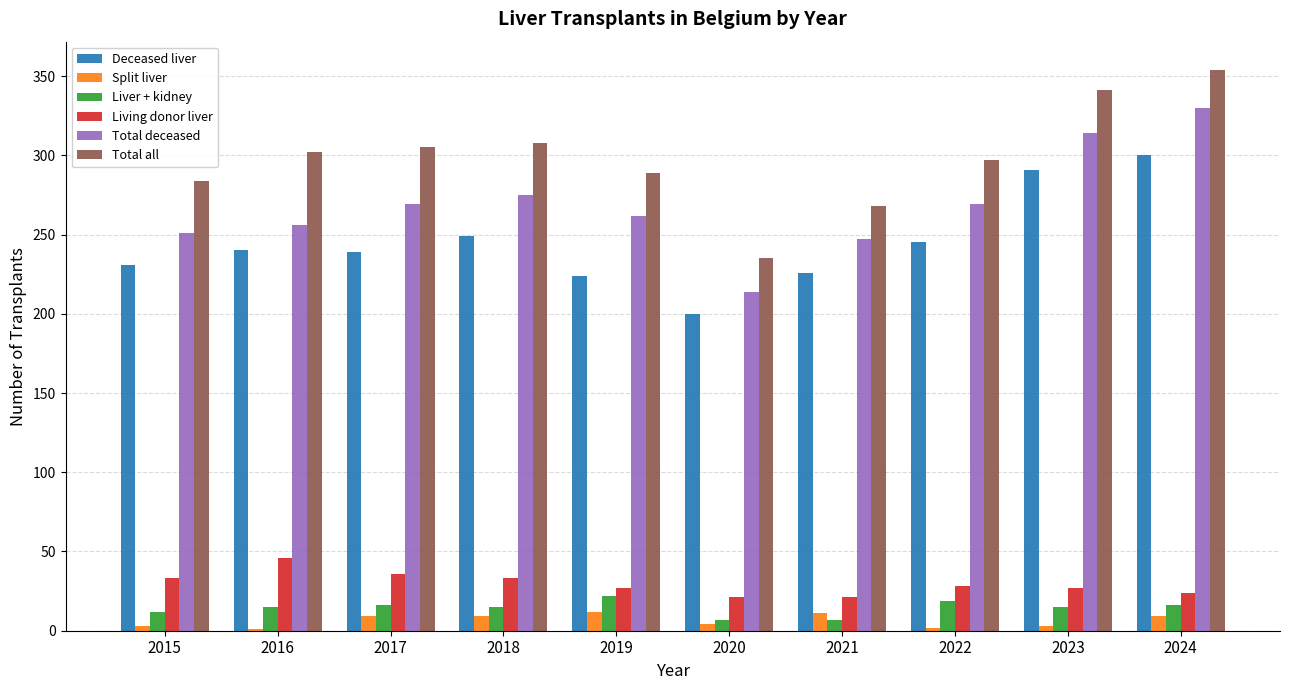

At which label does Living donor liver reach its peak?

2016